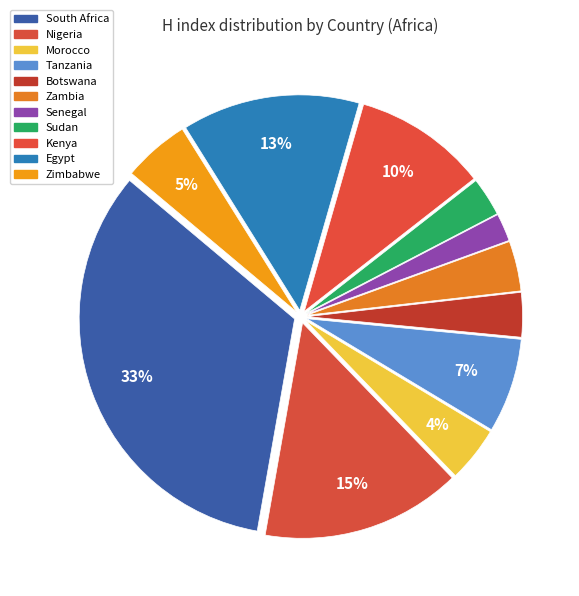

To the nearest percent, what percentage of the pie is Sudan?

3%